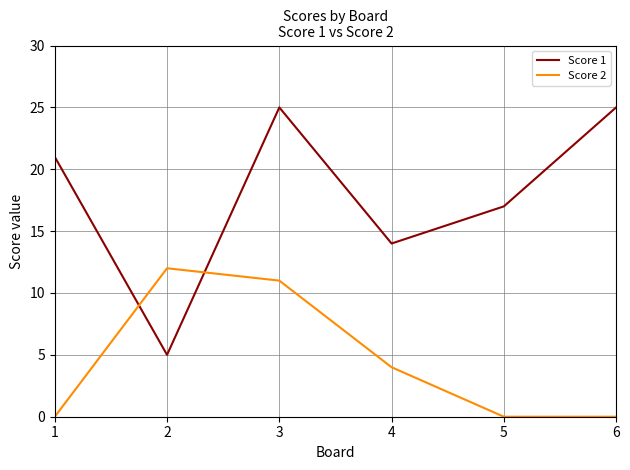

What is the spread (max minus min) of values at 3?

14